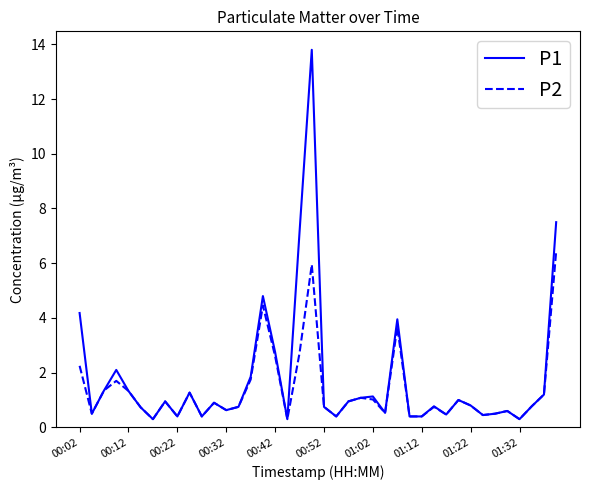

Which series has the widest spread of values?

P1